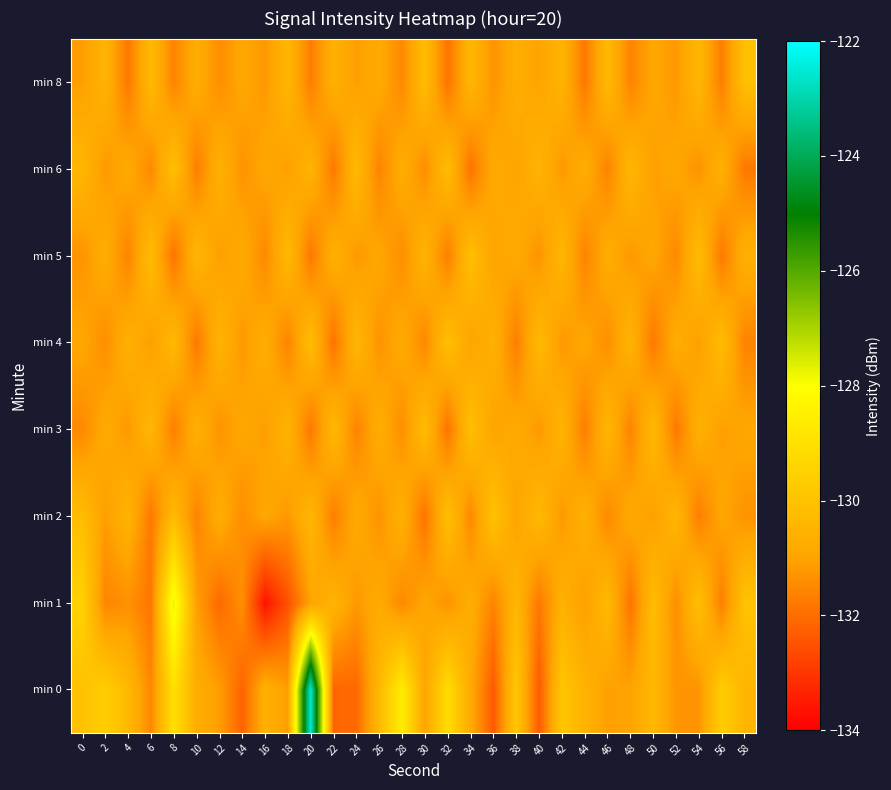

Rank the series by their maximum value, from lowest to highest.

min 3, min 4, min 5, min 6, min 8, min 2, min 1, min 0